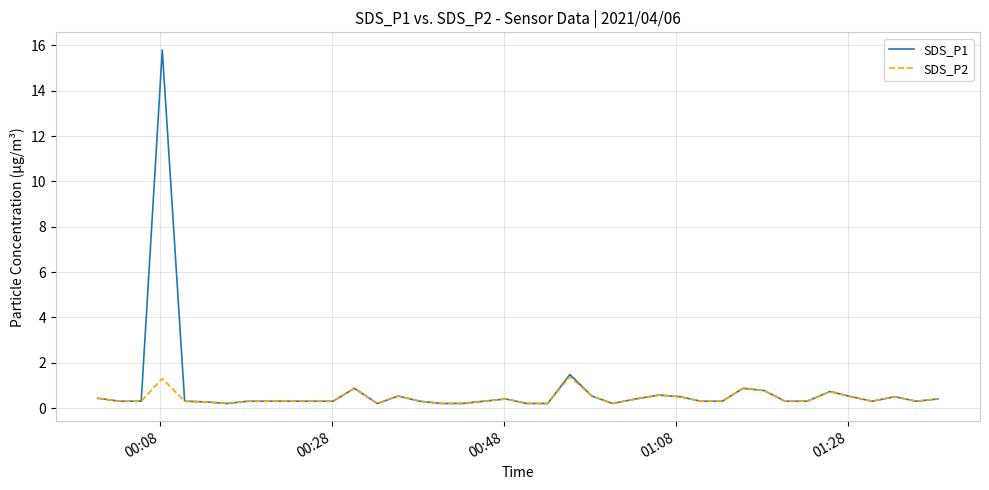

Rank the series by their maximum value, from lowest to highest.

SDS_P2, SDS_P1